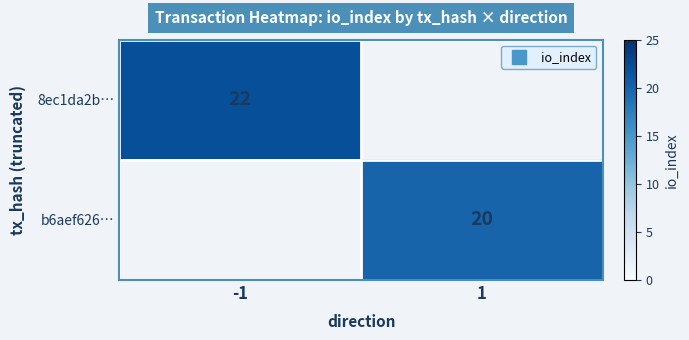

Rank the categories by 8ec1da2b… value from highest to lowest.

-1, 1